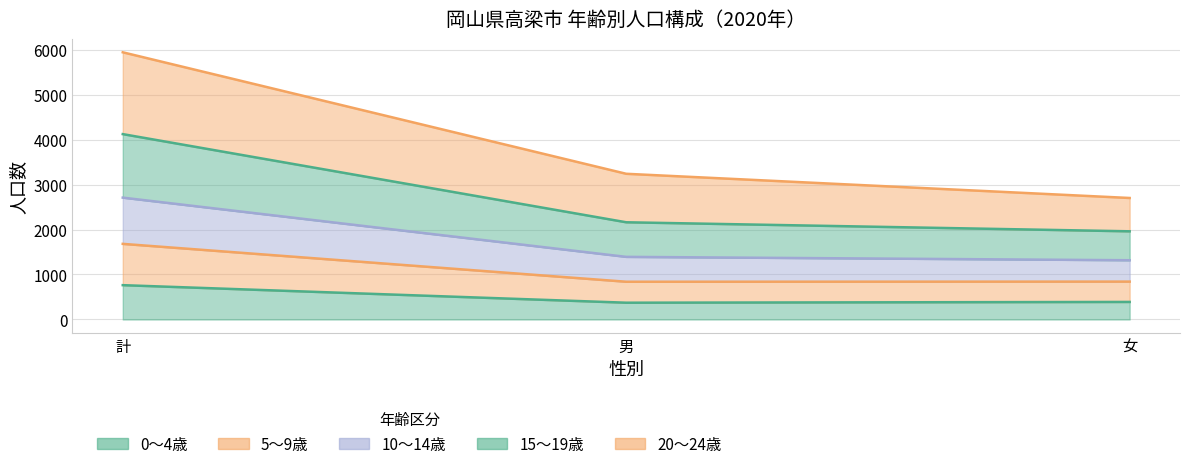

The 5～9歳 series shows 743 at 男. True or false?

False